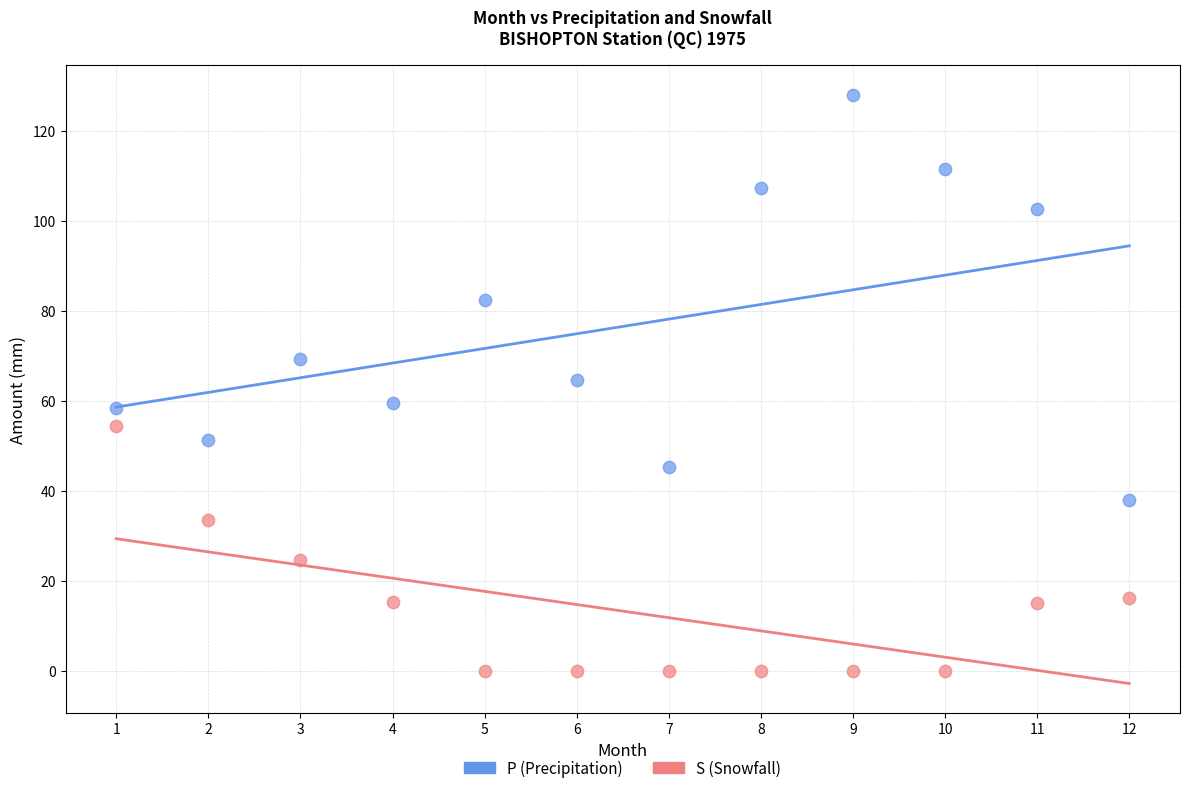

What is the X range (max minus min) for the scatter plot?

11.0